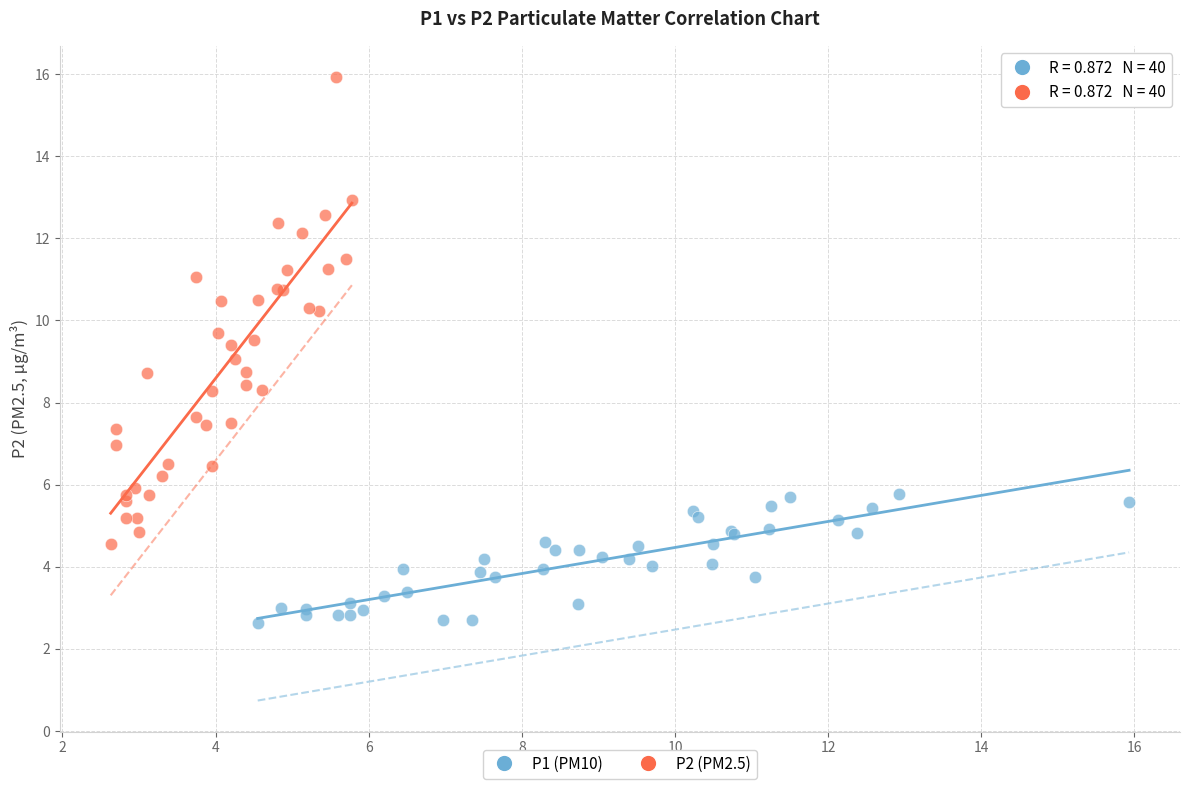

What are all the series names shown in the legend?

P1 (PM10), P2 (PM2.5)